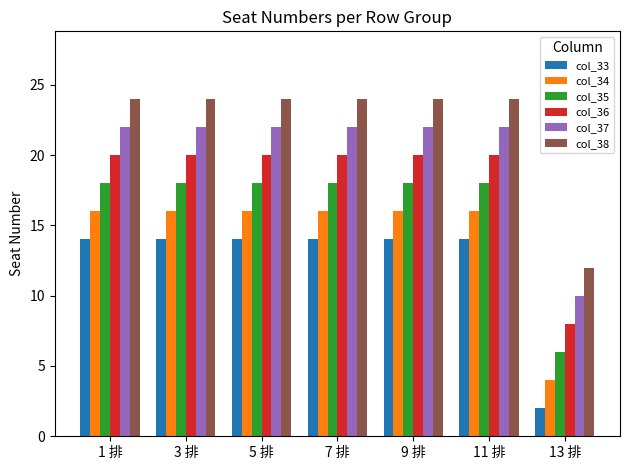

The value of col_36 at 3 排 is 12. True or false?

False